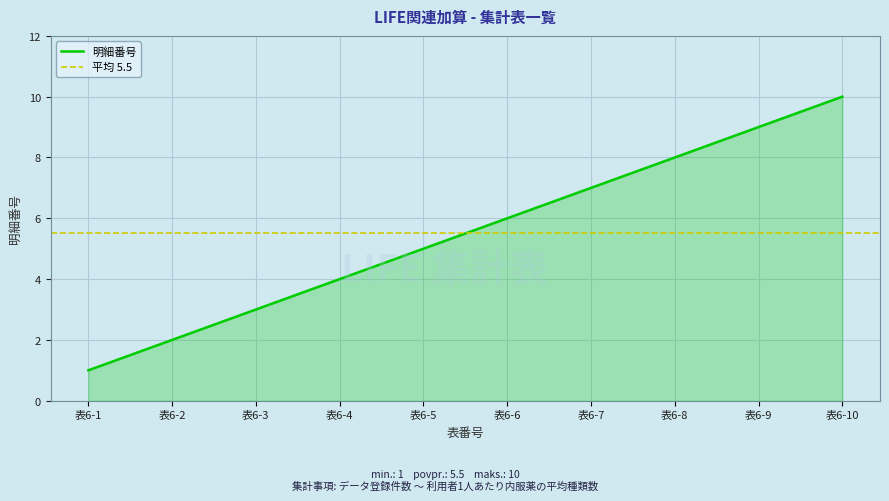

The chart shows a value of 7 at 表6-7. True or false?

True